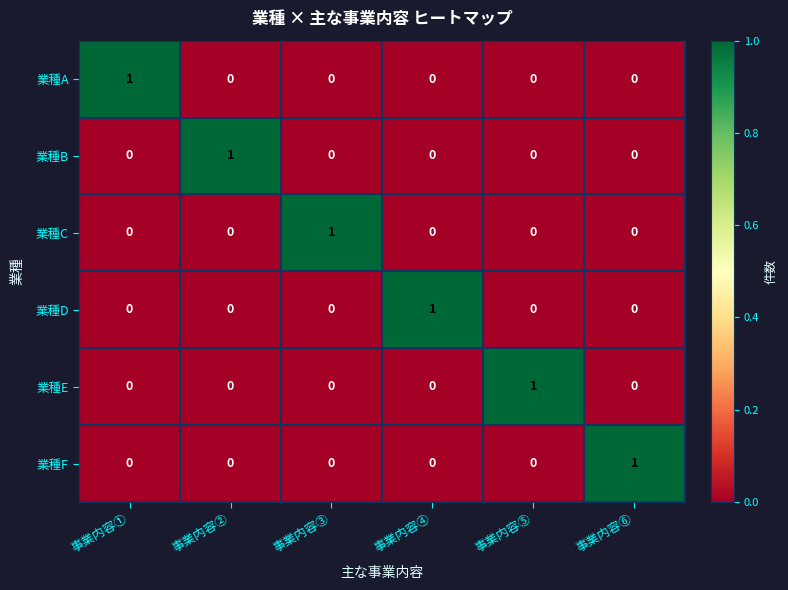

Is the value of 業種F at 事業内容④ greater than the value of 業種C at 事業内容③?

No